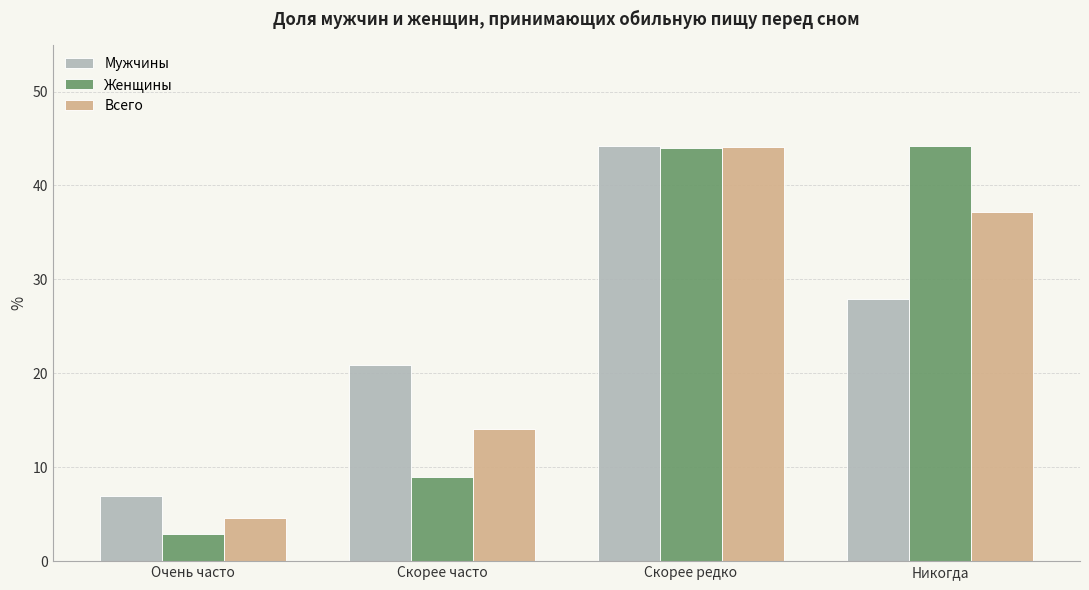

Is it true that Мужчины equals 44.2 at Скорее редко?

True